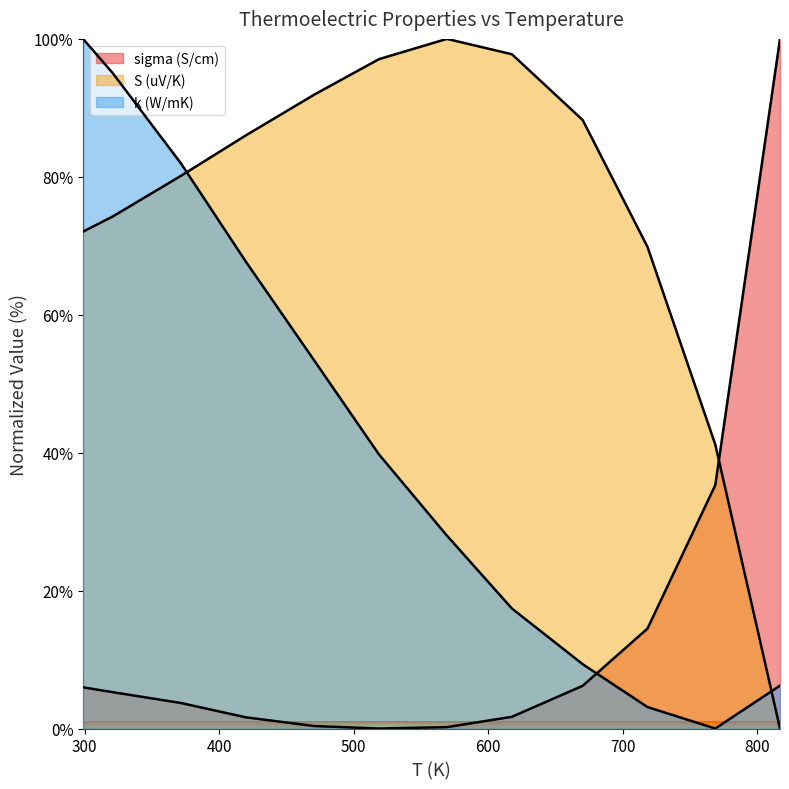

Reading left to right, extract all data points from this chart.

sigma (S/cm): 298.8=6.0	320.8=5.3	371.4=3.7	419.8=1.6	470.4=0.4	518.7=0.0	569.3=0.2	617.6=1.7	670.2=6.2	718.4=14.5	768.8=35.3	816.9=100.0
S (uV/K): 298.8=72.1	320.8=74.2	371.4=80.1	419.8=86.0	470.4=91.9	518.7=97.1	569.3=100.0	617.6=97.8	670.2=88.2	718.4=69.8	768.8=41.2	816.9=0.0
k (W/mK): 298.8=100.0	320.8=95.0	371.4=82.0	419.8=67.7	470.4=53.4	518.7=39.8	569.3=28.0	617.6=17.4	670.2=9.3	718.4=3.1	768.8=0.0	816.9=6.2